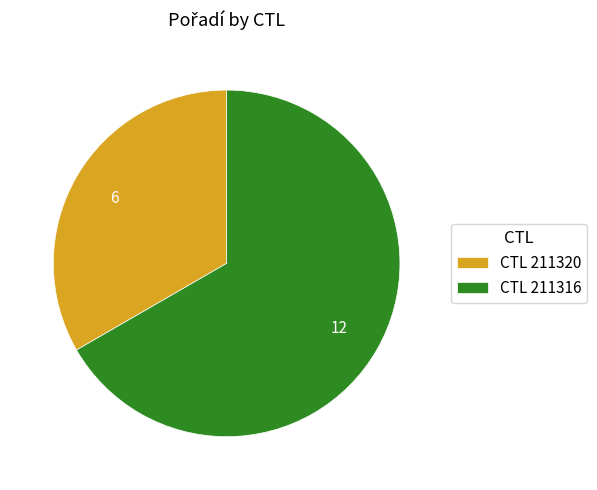

What is the smallest slice in the pie chart?

CTL 211320